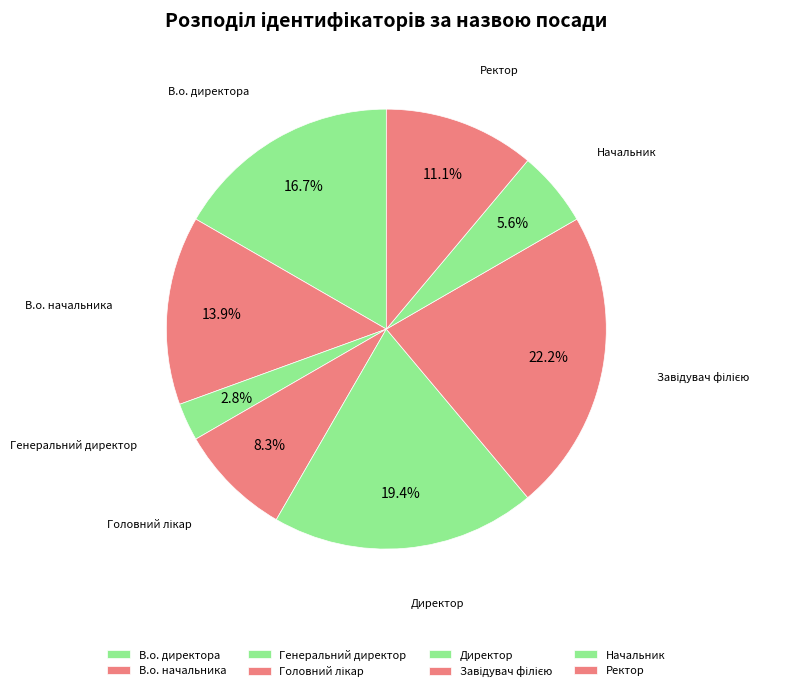

How many slices are in this pie chart?

8